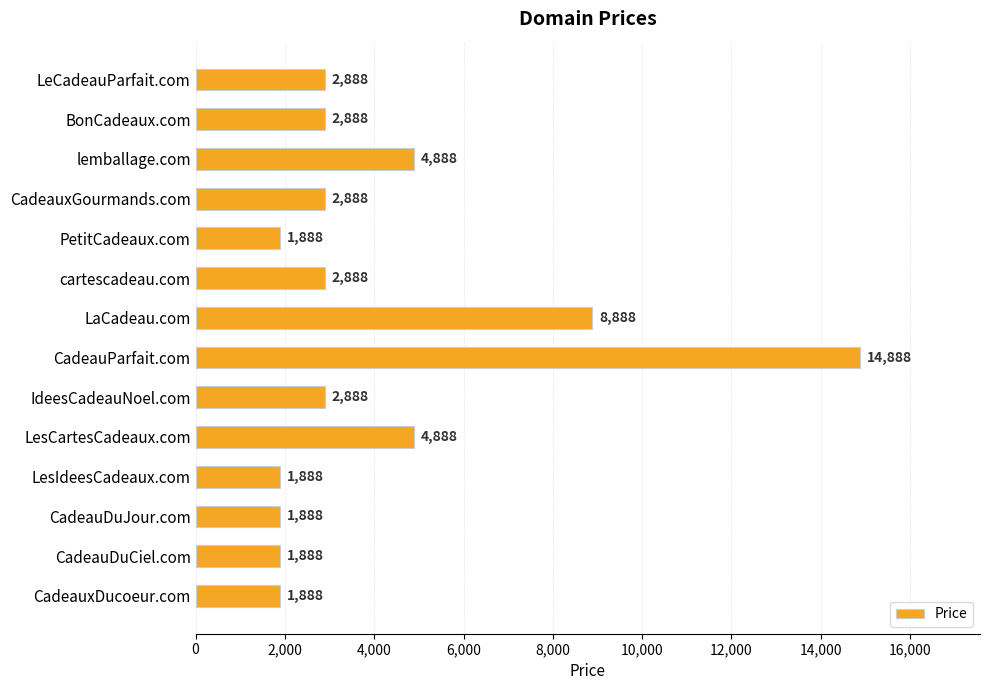

What is the value of the 10th bar from the top?

4888